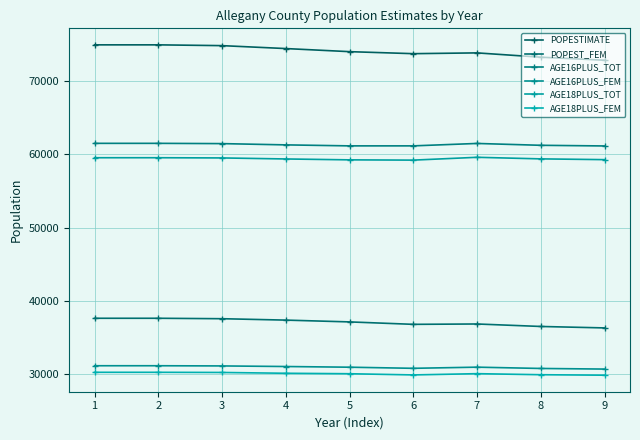

What is the value of the POPEST_FEM point at the 4th from the left?

37360